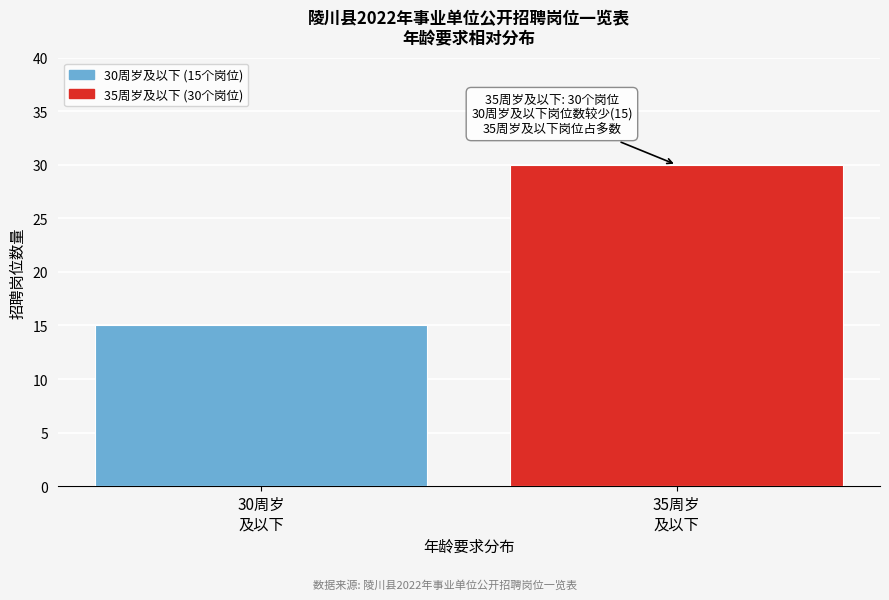

Reading right to left, extract all data points from this chart.

30	15